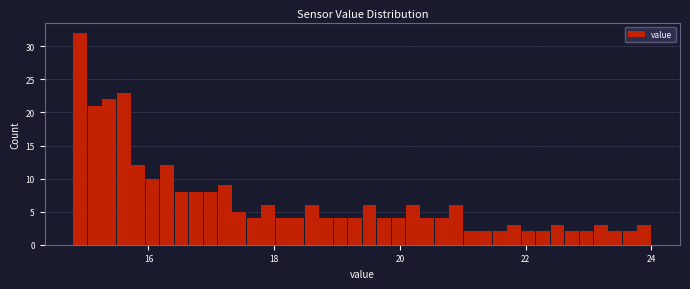

Around what value on the x-axis is the tallest bar? Give the approximate position of its centre, as read against the axis.

15.0